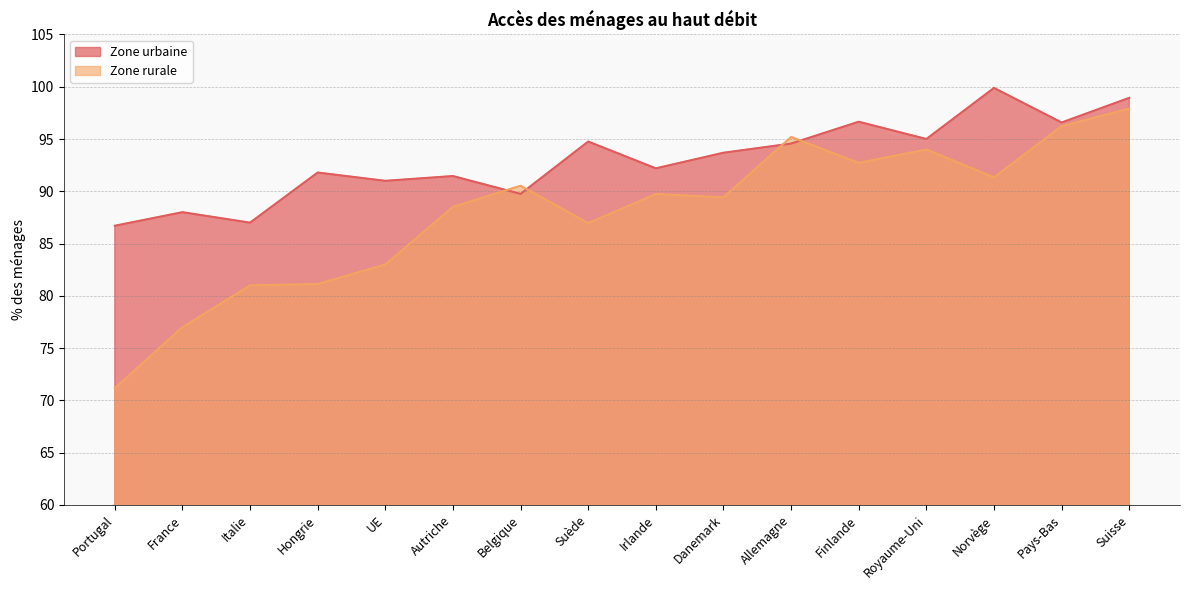

Rank the series by their average value, from highest to lowest.

Zone urbaine, Zone rurale